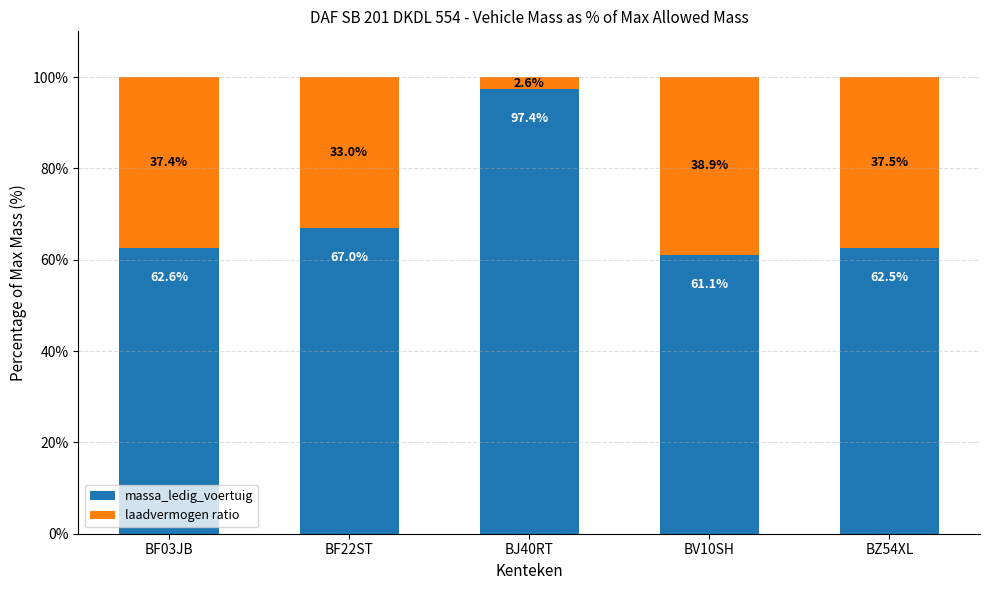

What is the total value across all series at BF22ST?

100.0